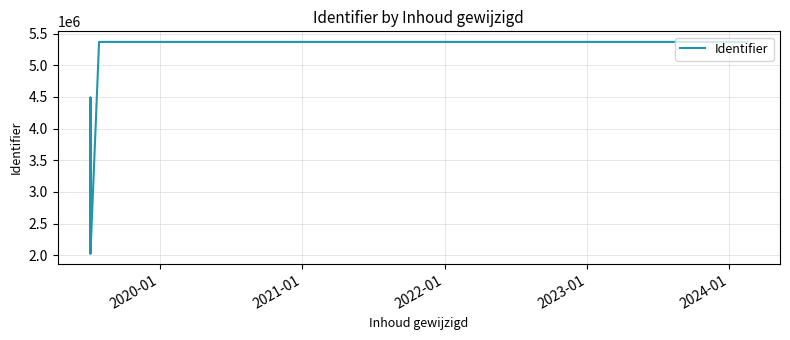

Reading right to left, transcribe all the data shown in this chart.

5369017	5369015	5369014	5369012	5369010	5369008	2030734	4490628	2030733	2030601	2030599	2030598